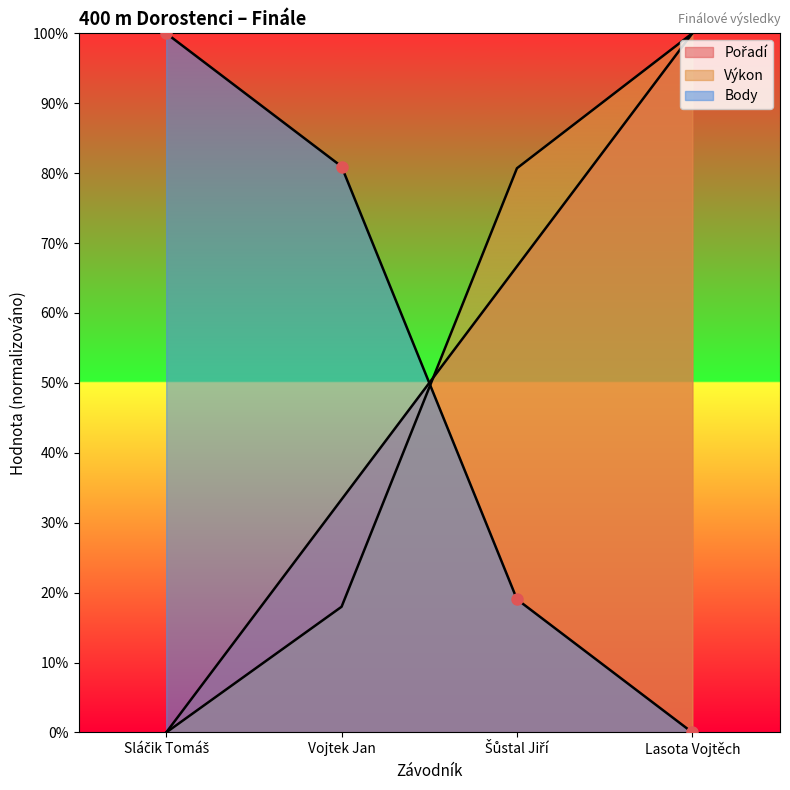

How many values in Výkon are above zero?

3